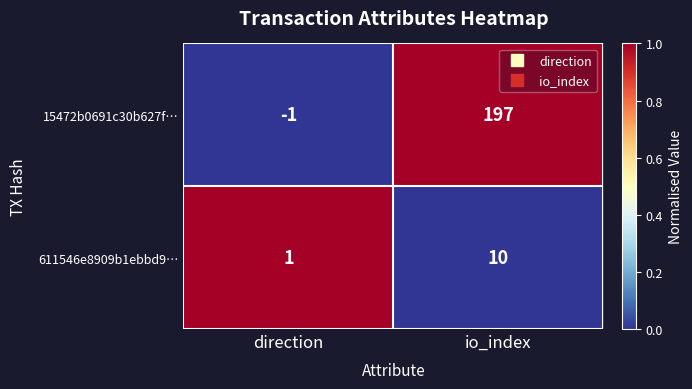

At which label is 15472b0691c30b627f… closest to 98?

direction